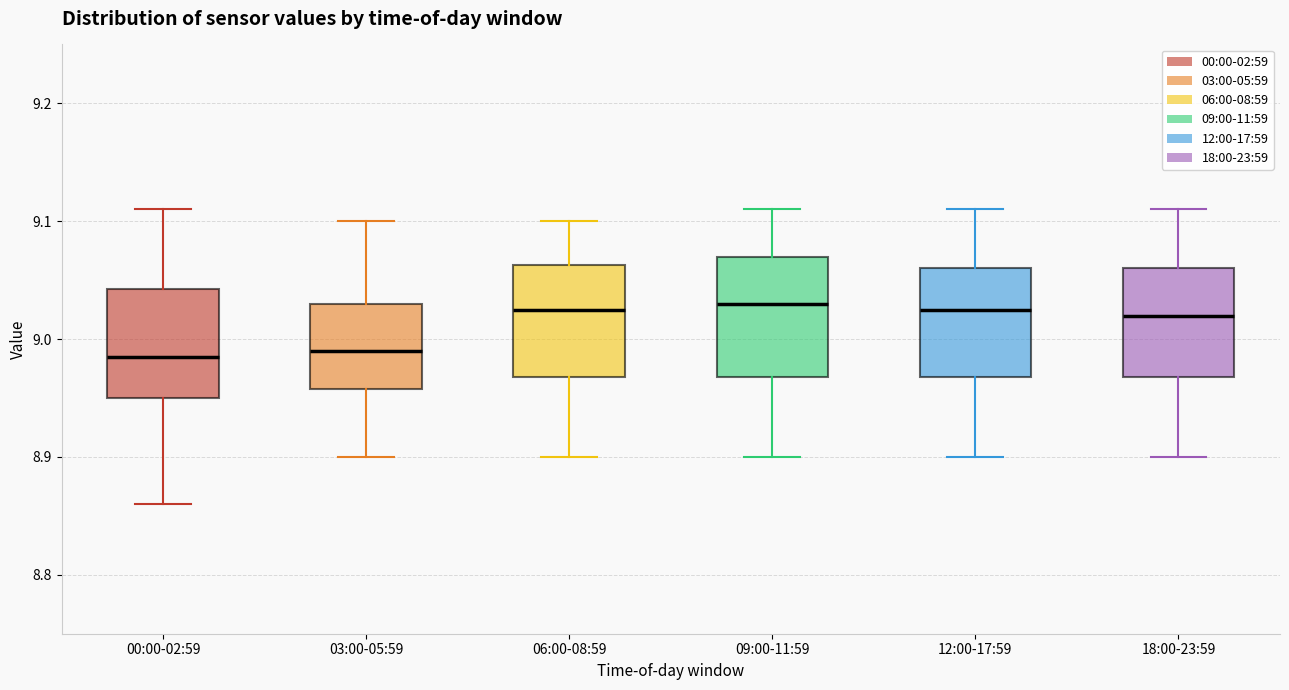

Where does the lower whisker of the box for 18:00-23:59 end on the y-axis? The values are not printed on the chart, so give them approximately, as read against the axis.

8.90